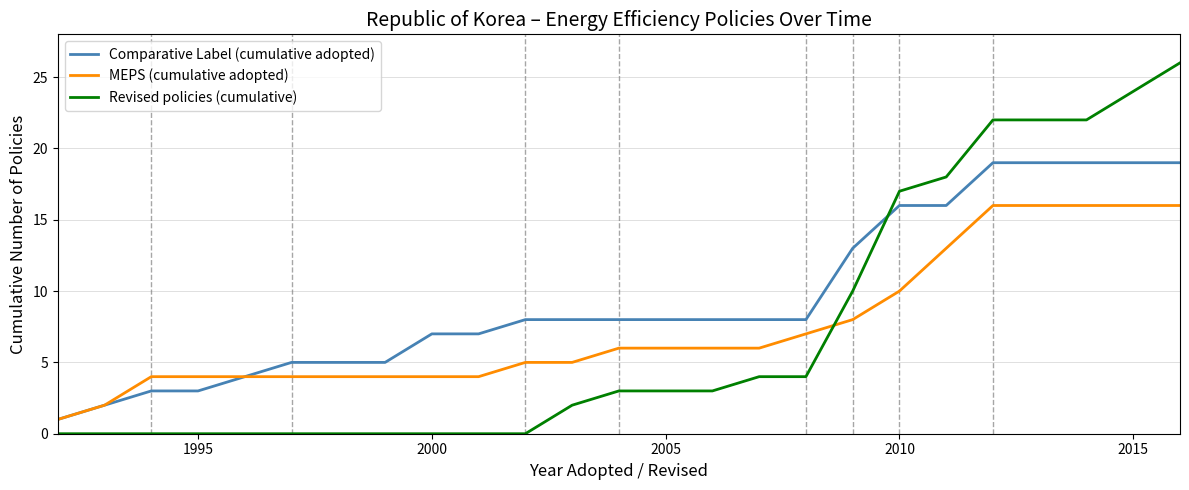

Rank the series by their maximum value, from lowest to highest.

MEPS (cumulative adopted), Comparative Label (cumulative adopted), Revised policies (cumulative)